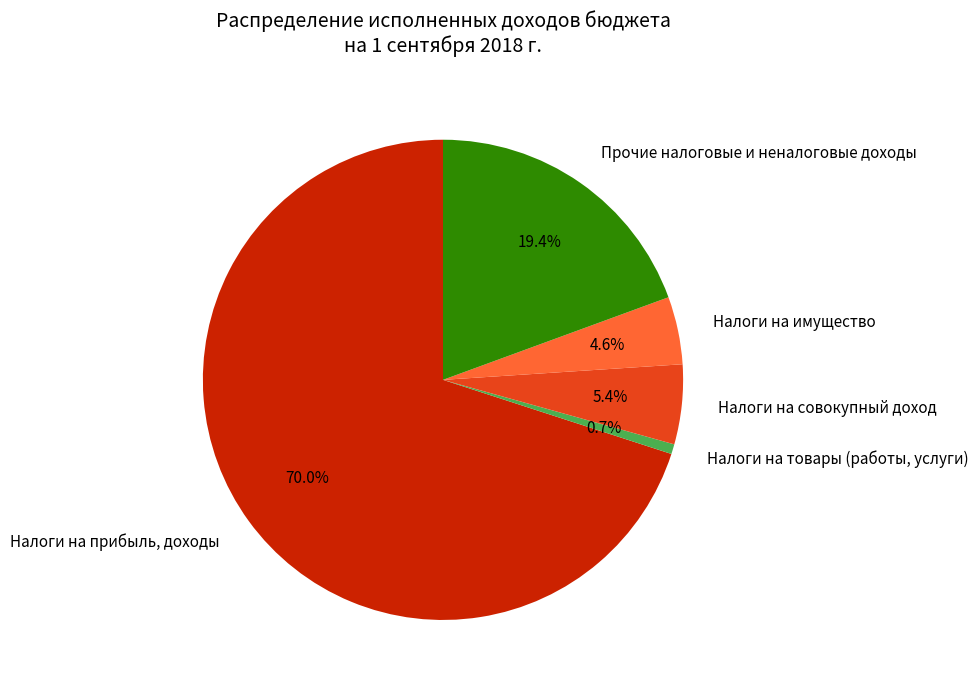

Which has a higher value, Прочие налоговые и неналоговые доходы or Налоги на имущество?

Прочие налоговые и неналоговые доходы